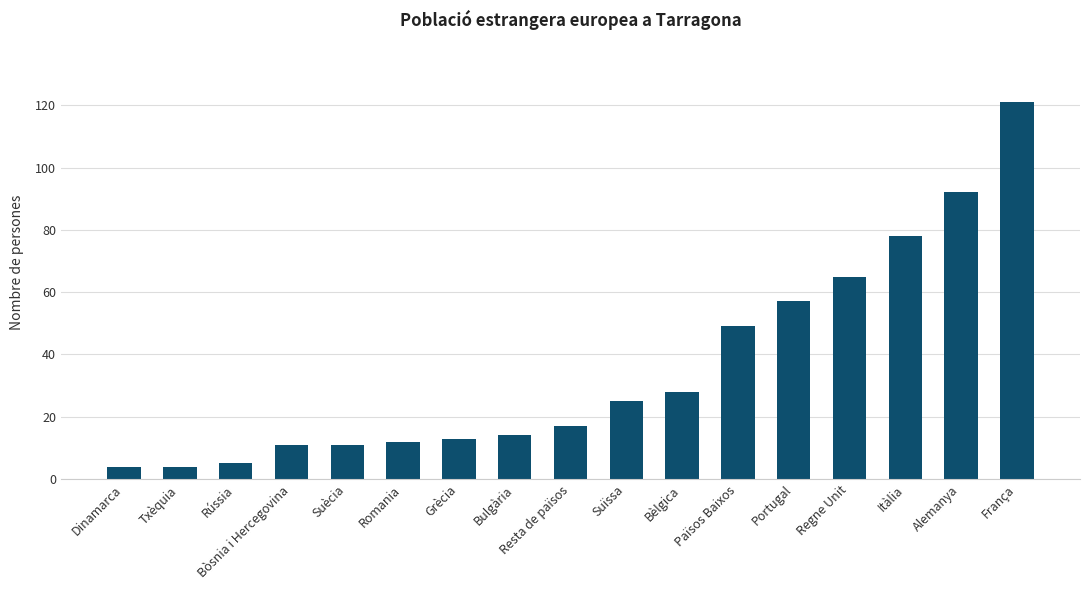

What is the label of the 14th bar from the left?

Regne Unit